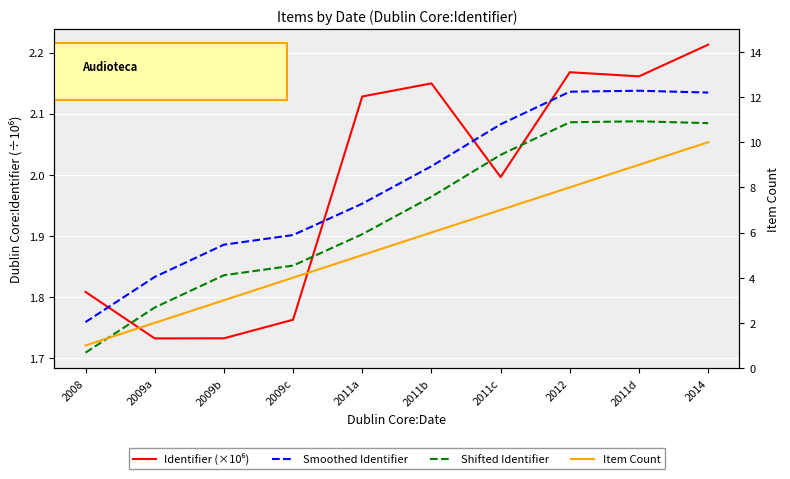

The value of Shifted Identifier at 2012 is 2.1. True or false?

True